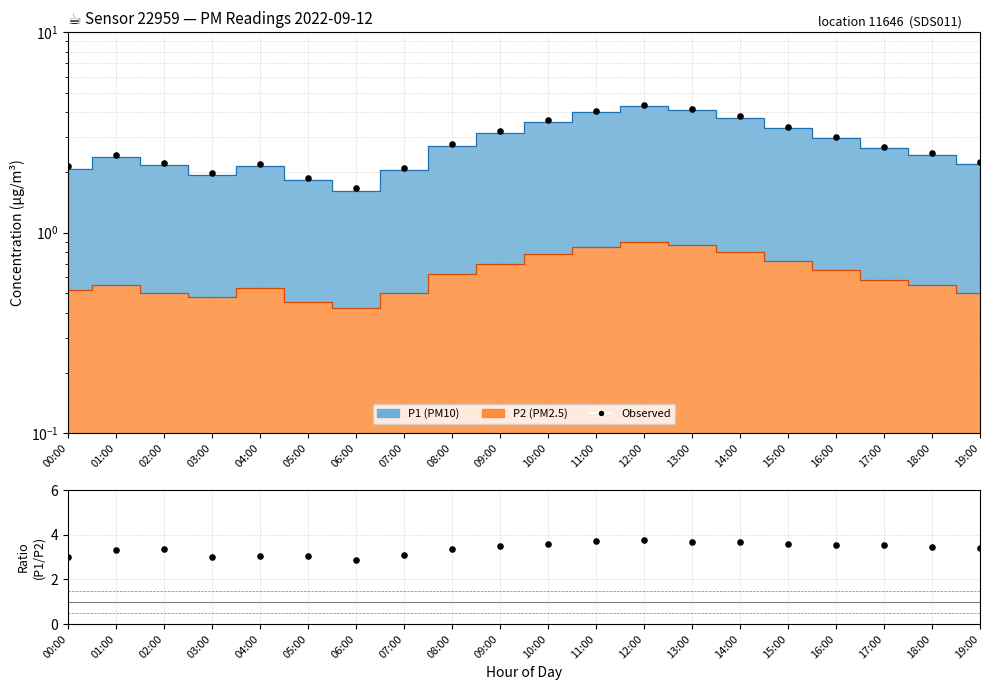

What is the total value across all series at 09:00?

6.7